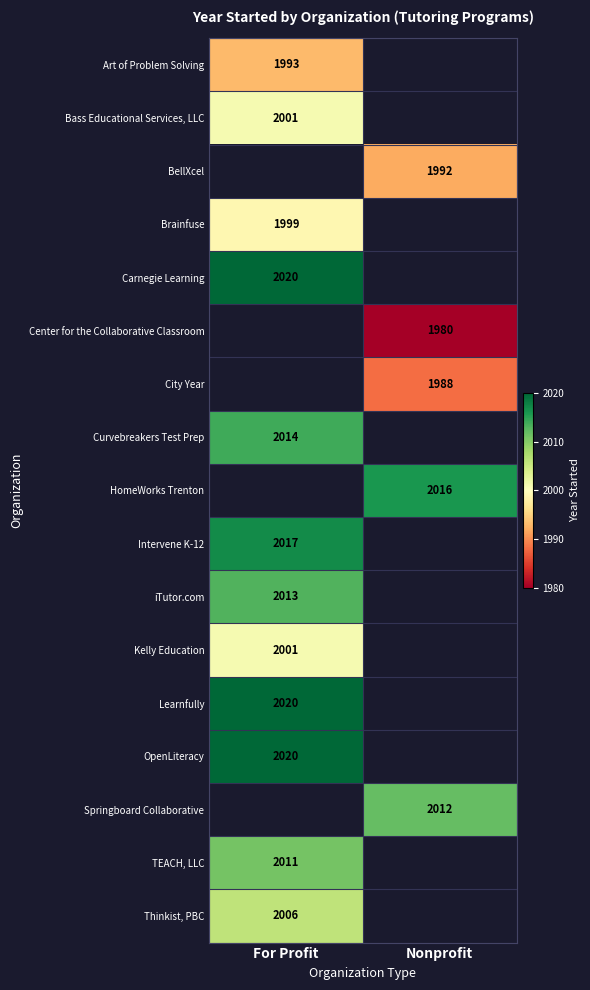

The Curvebreakers Test Prep series shows 833 at For Profit. True or false?

False